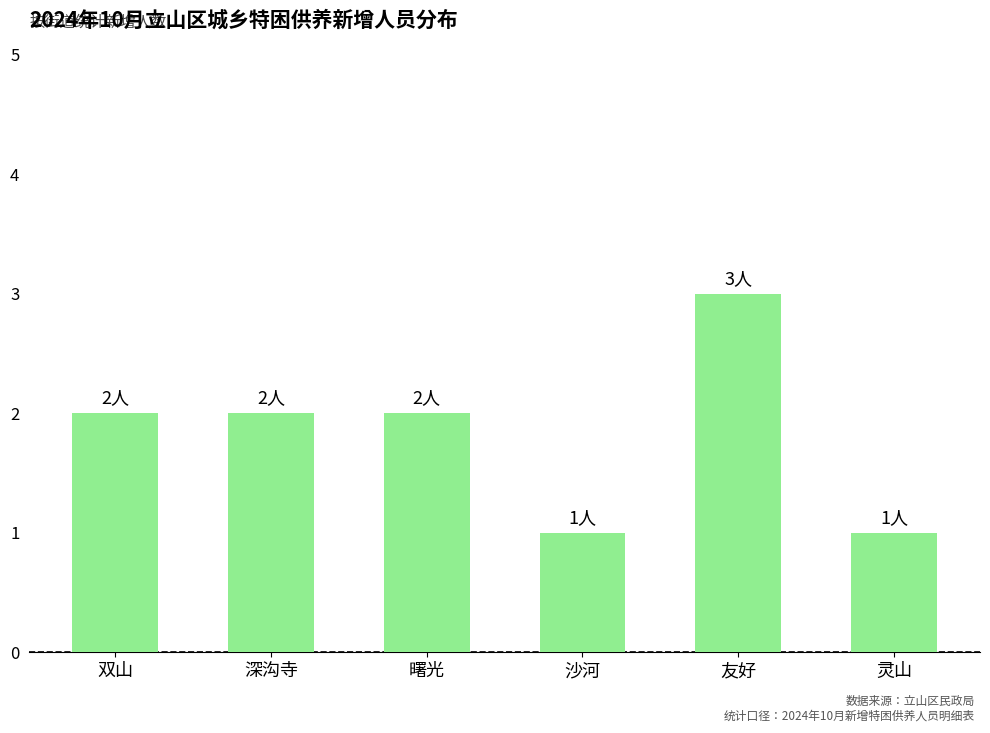

How many data points does each series have?

6